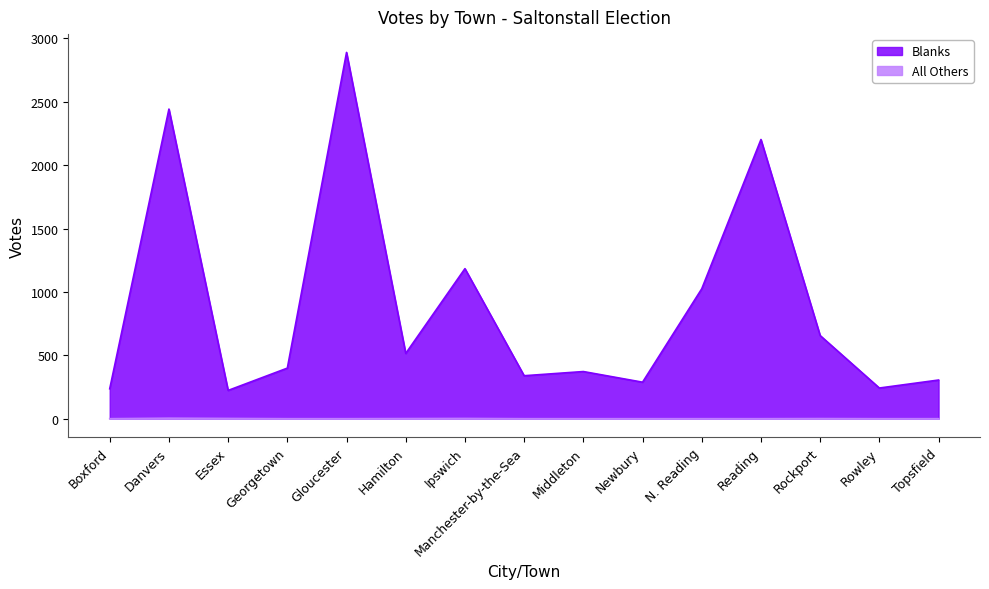

What is the maximum value for All Others?

4